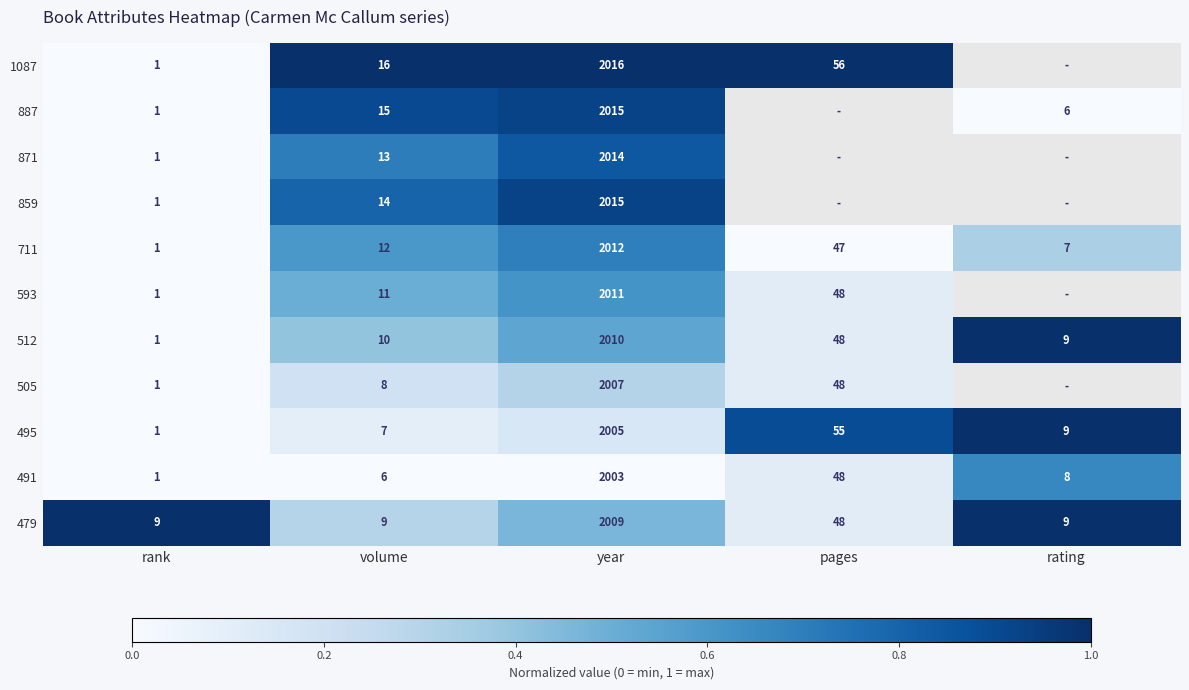

Is the value of 491 at rating greater than the value of 479 at rating?

No